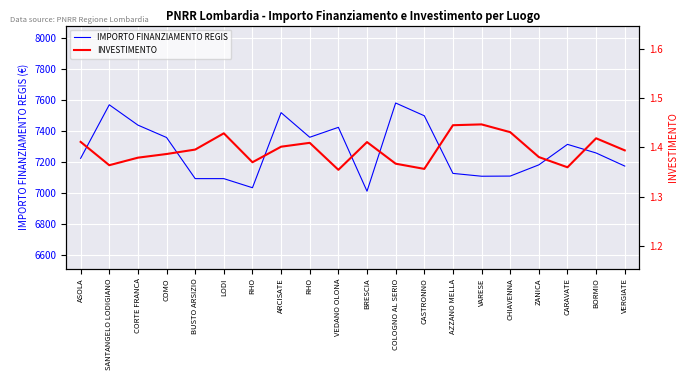

True or false: INVESTIMENTO and IMPORTO FINANZIAMENTO REGIS cross at least once.

False